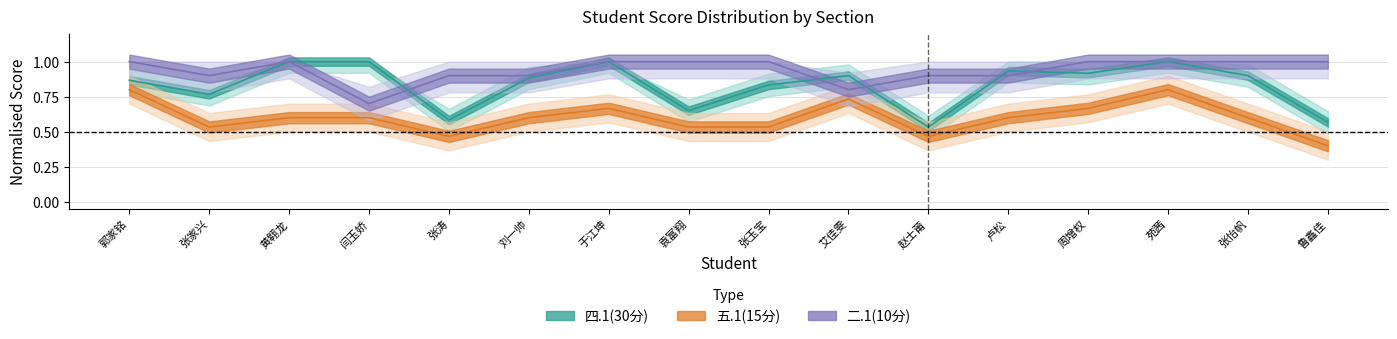

What is the label of the 5th point from the right?

卢松